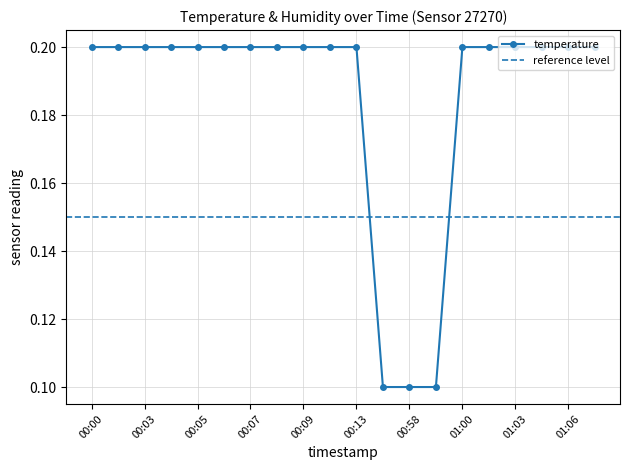

Rank the categories by value from lowest to highest.

00:57, 00:58, 00:59, 00:00, 00:02, 00:03, 00:04, 00:05, 00:06, 00:07, 00:08, 00:09, 00:11, 00:13, 01:00, 01:02, 01:03, 01:04, 01:06, 01:07